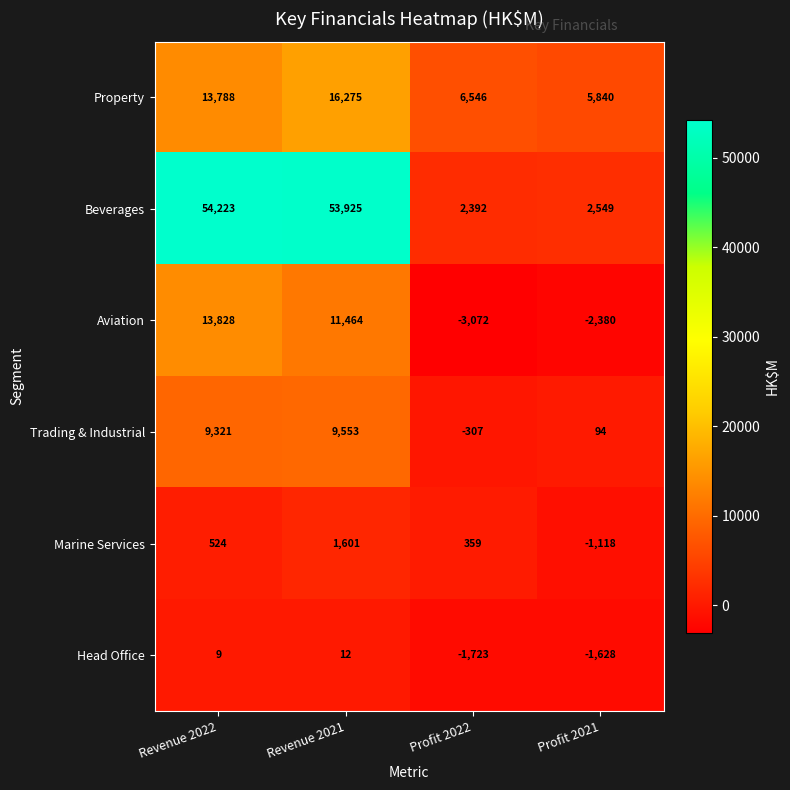

Between Profit 2022 and Profit 2021, which series saw the biggest shift?

Marine Services